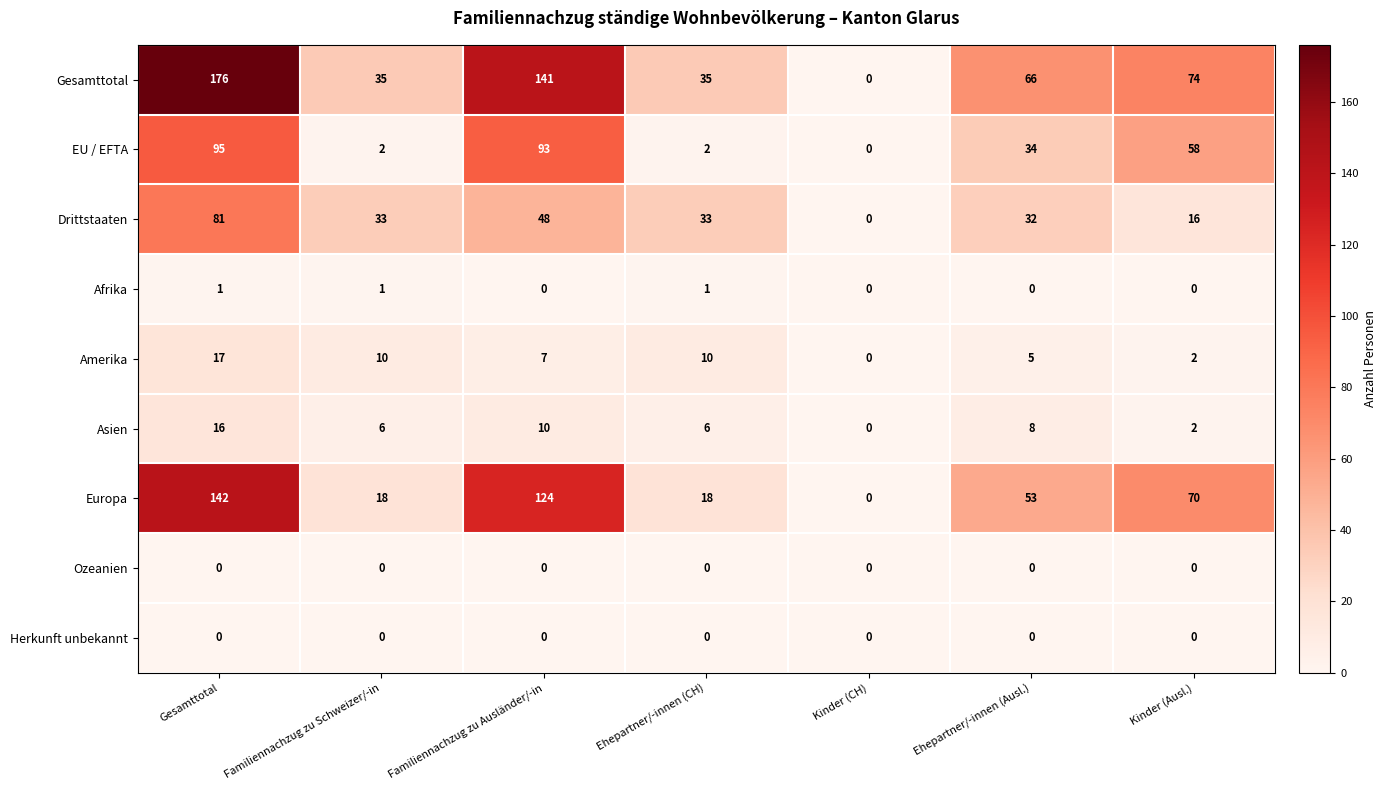

The Herkunft unbekannt series shows 0 at Ehepartner/-innen (CH). True or false?

True